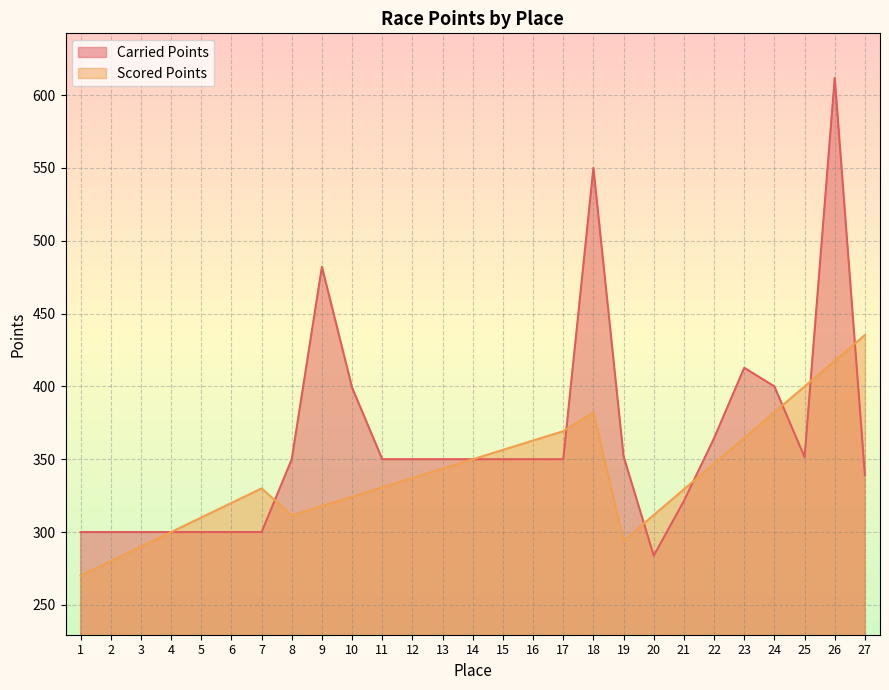

Is it true that Carried Points equals 300.0 at 3?

True